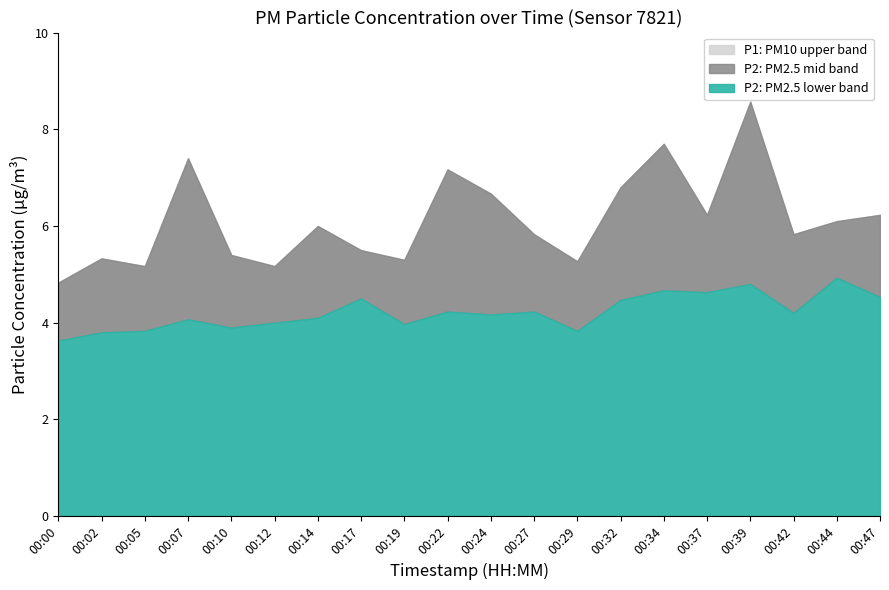

True or false: P2 and P1 cross at least once.

False